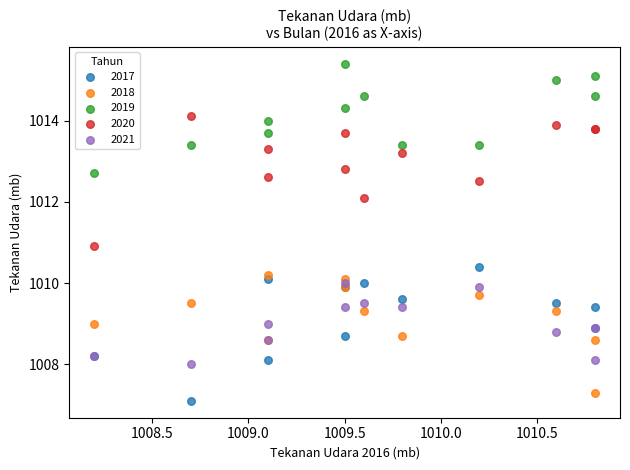

Which series reaches the maximum Y coordinate?

2019